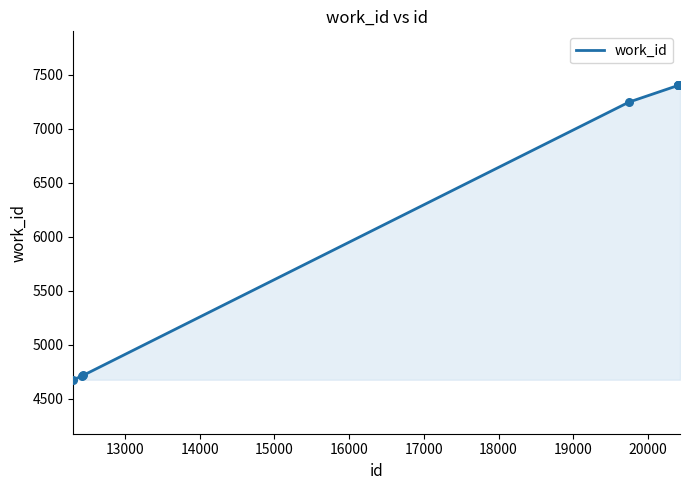

What is the maximum value shown in the chart?

7401